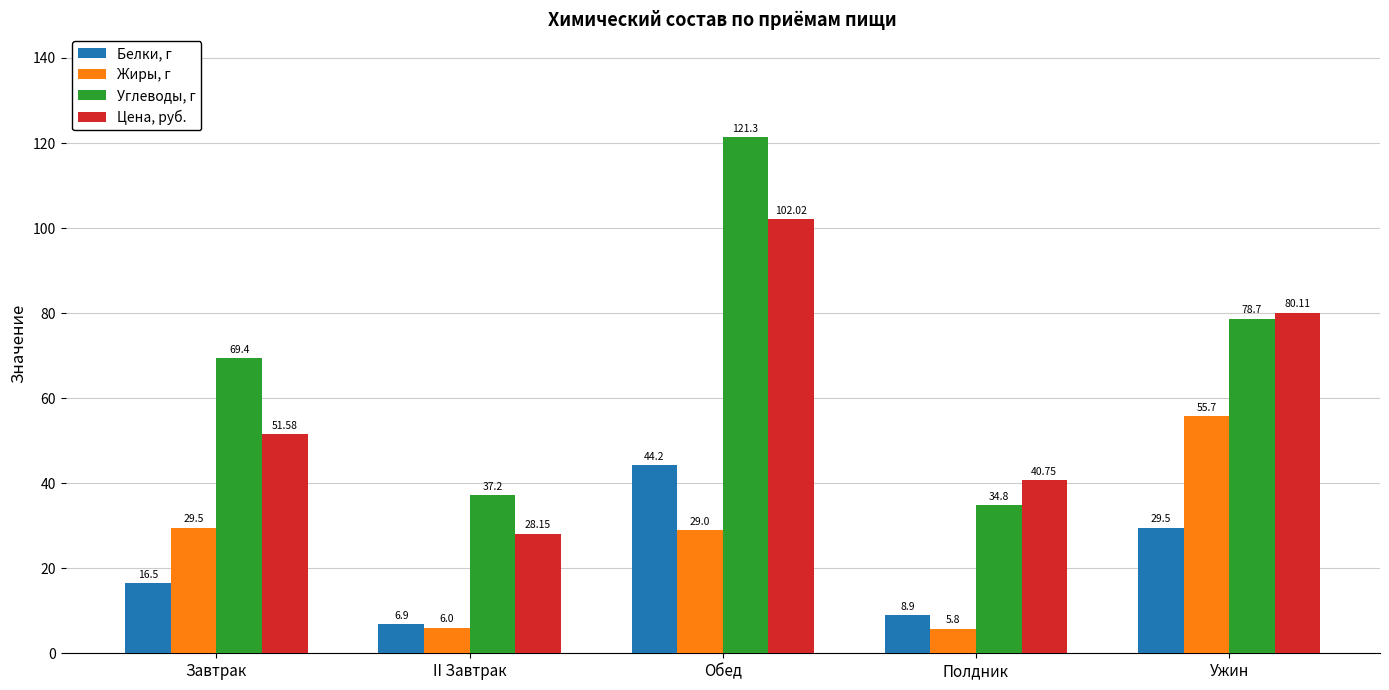

Is the value of Цена, руб. at Ужин greater than the value of Белки, г at Обед?

Yes